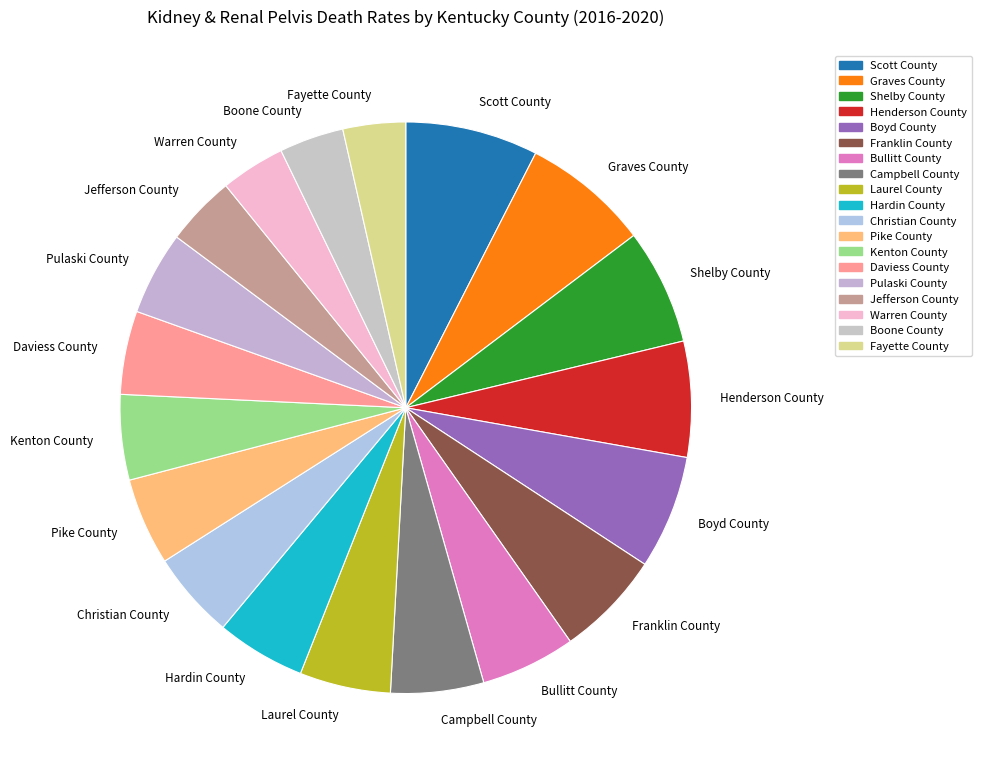

Is there any slice that represents more than half of the pie?

No